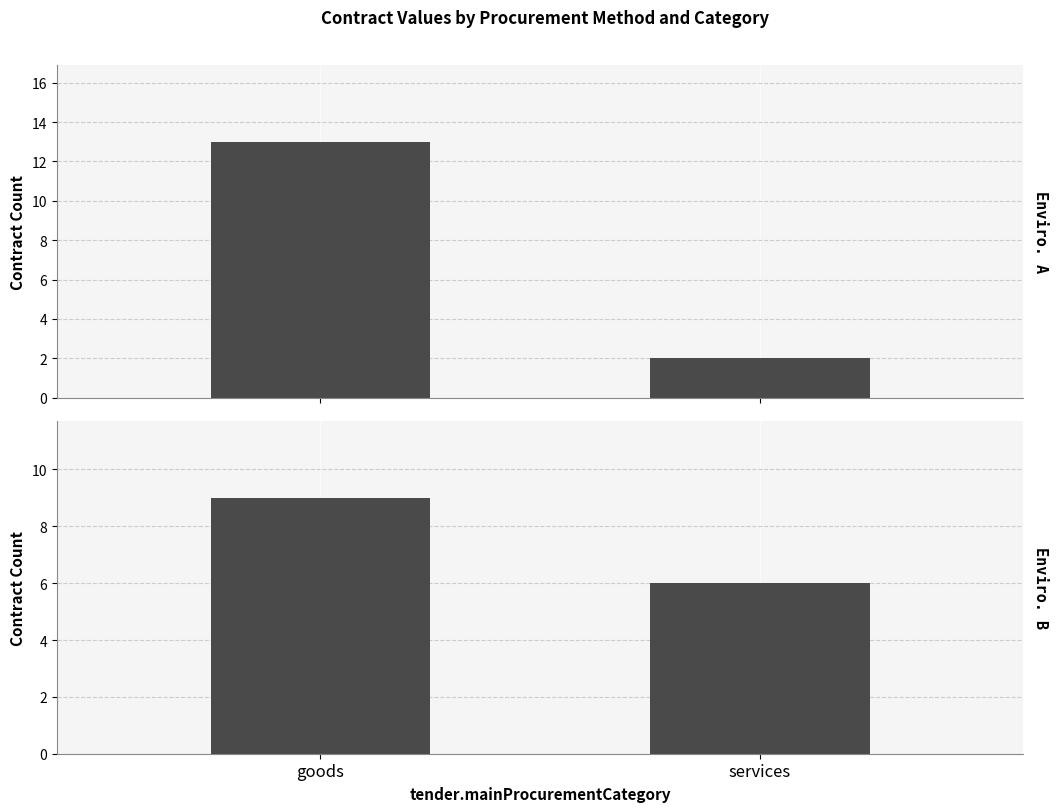

How many data points in ADJUDICACION DIRECTA are less than 13?

1